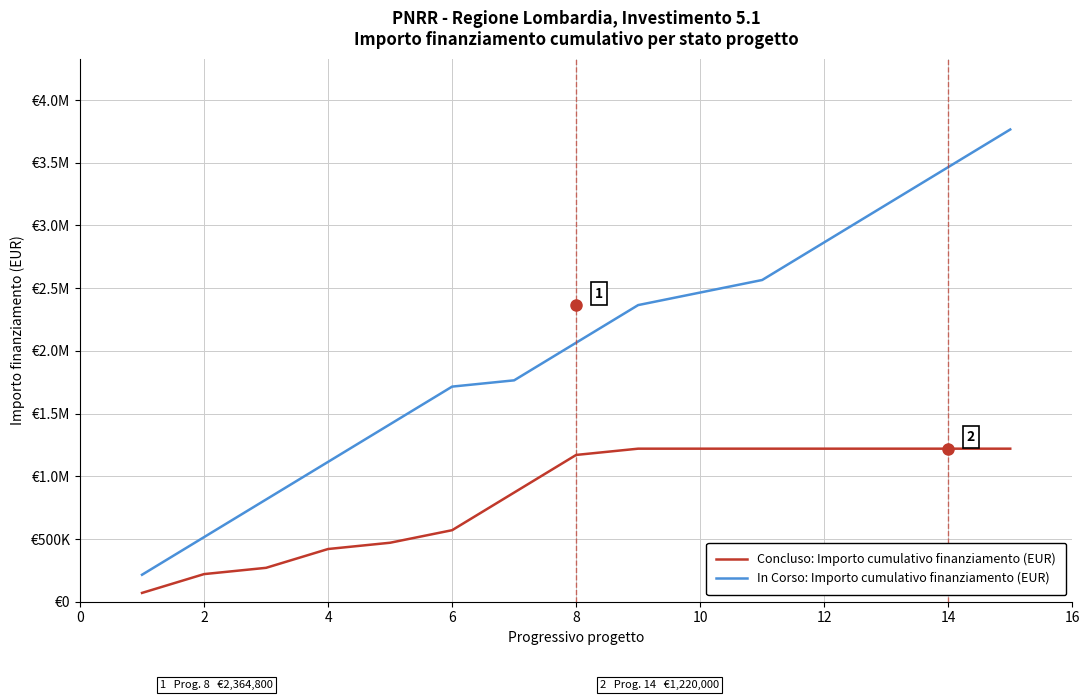

What are all the series names shown in the legend?

Concluso: Importo cumulativo finanziamento (EUR), In Corso: Importo cumulativo finanziamento (EUR)